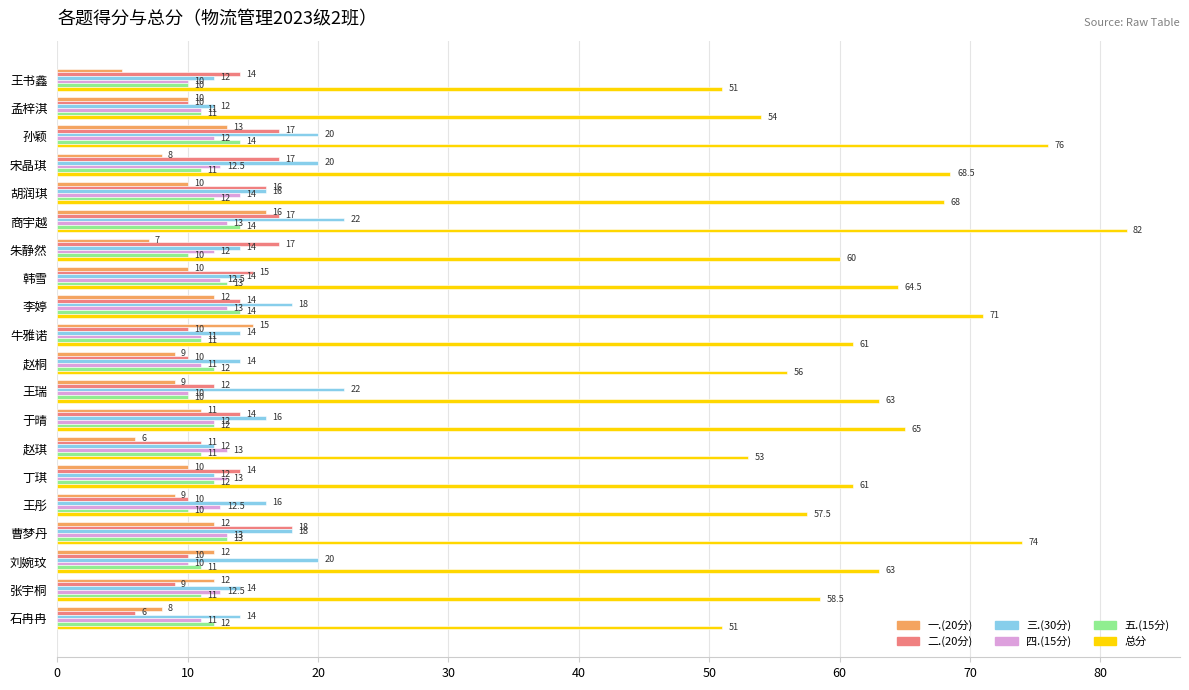

What is the sum of all 三.(30分) values?

320.0